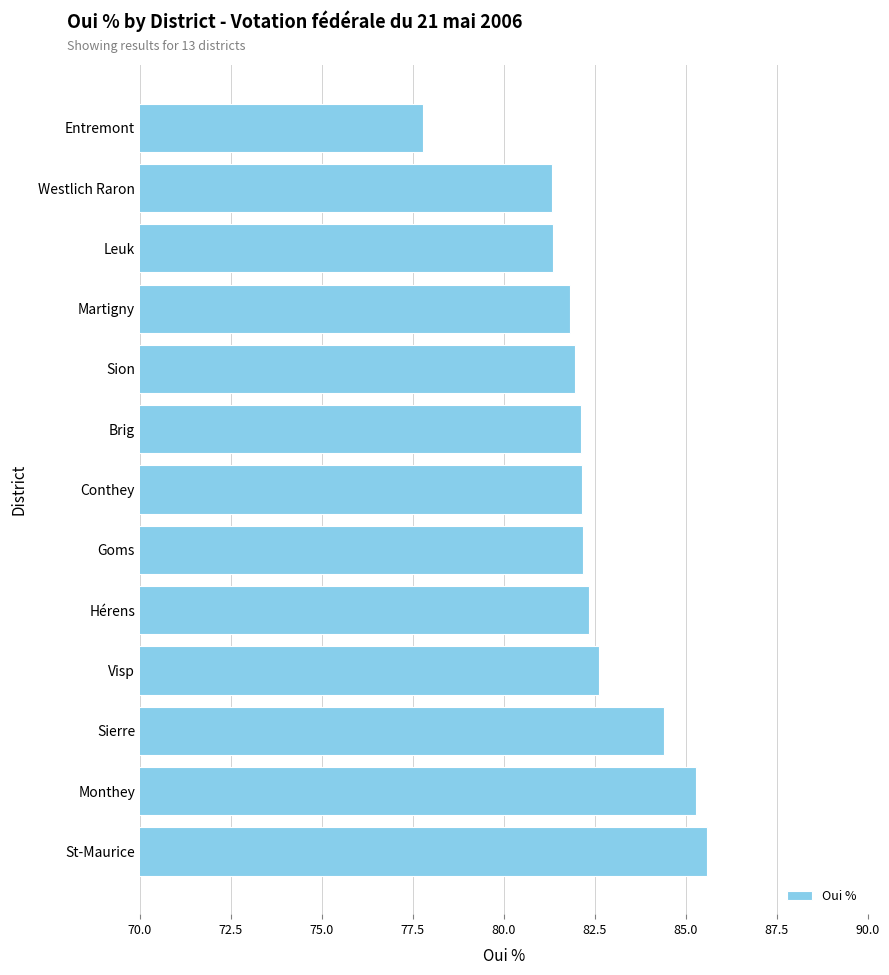

At which category does the chart reach its minimum across all series?

Entremont